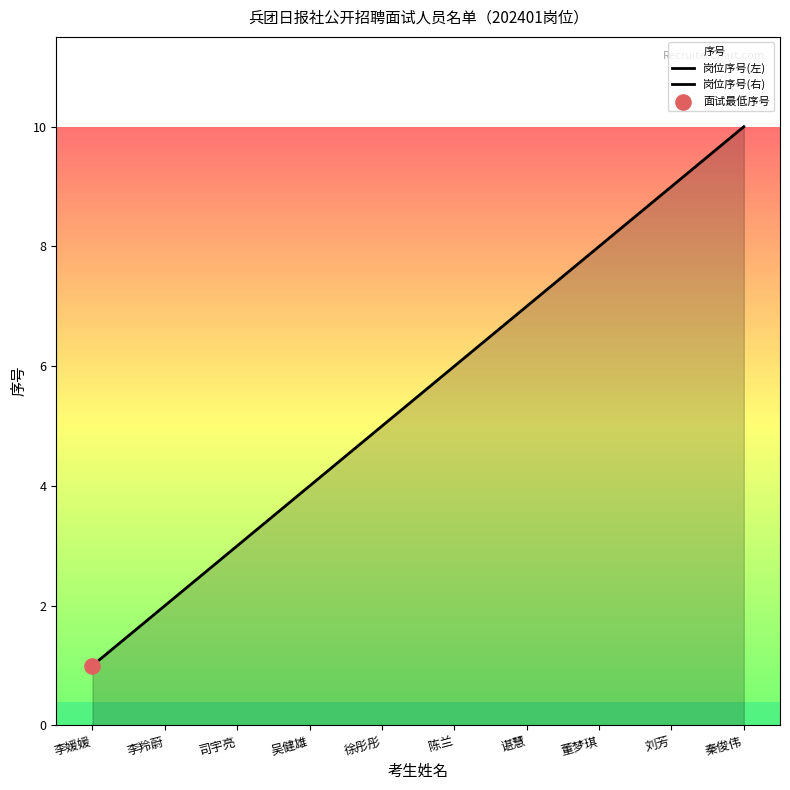

Which has a higher value, 秦俊伟 or 陈兰?

秦俊伟